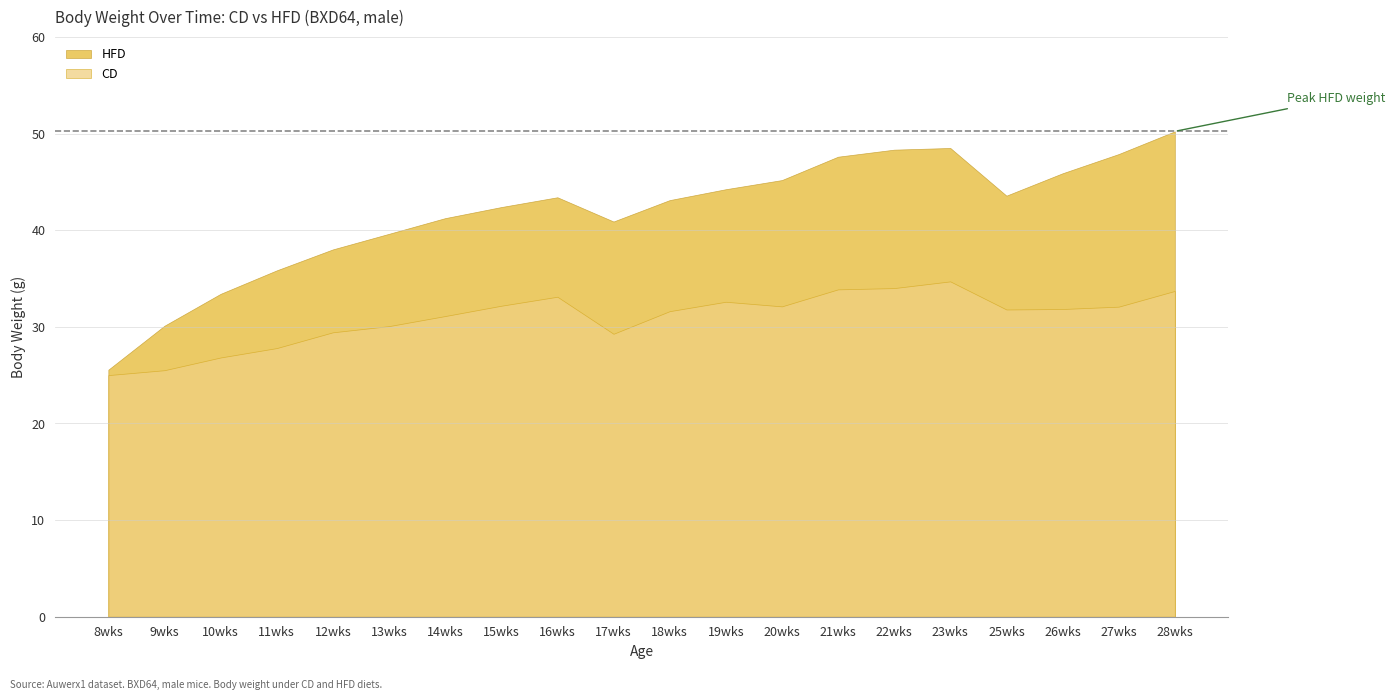

At which category does CD reach its first local peak?

16wks